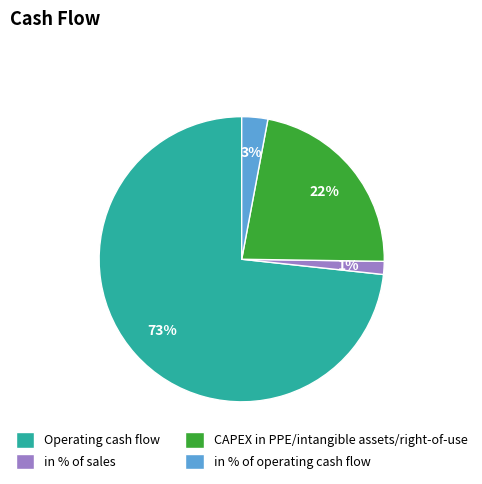

How many slices are in this pie chart?

4